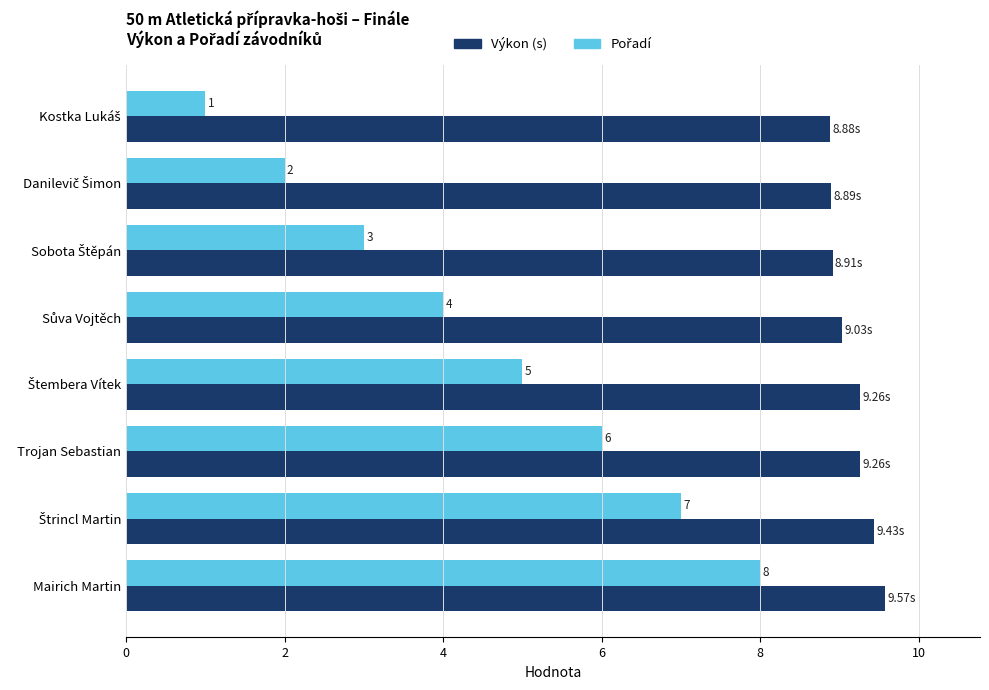

At how many categories does at least one series exceed 7?

8